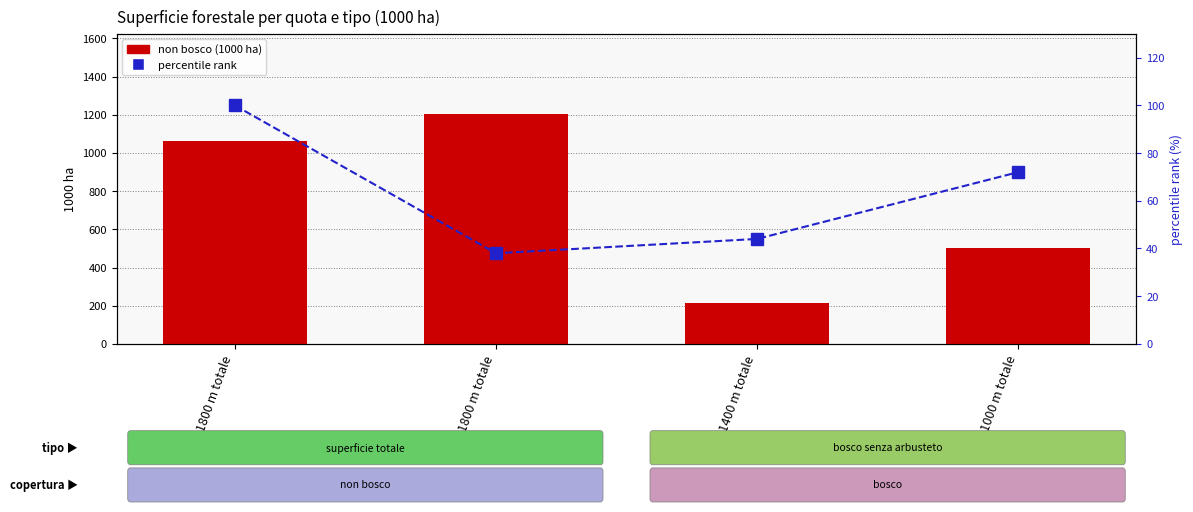

Reading right to left, list all the values displayed in this chart.

non bosco (1000 ha): 502.0	213.0	1203.0	1060.4
percentile rank within the sample: 72.0	44.0	38.0	100.0